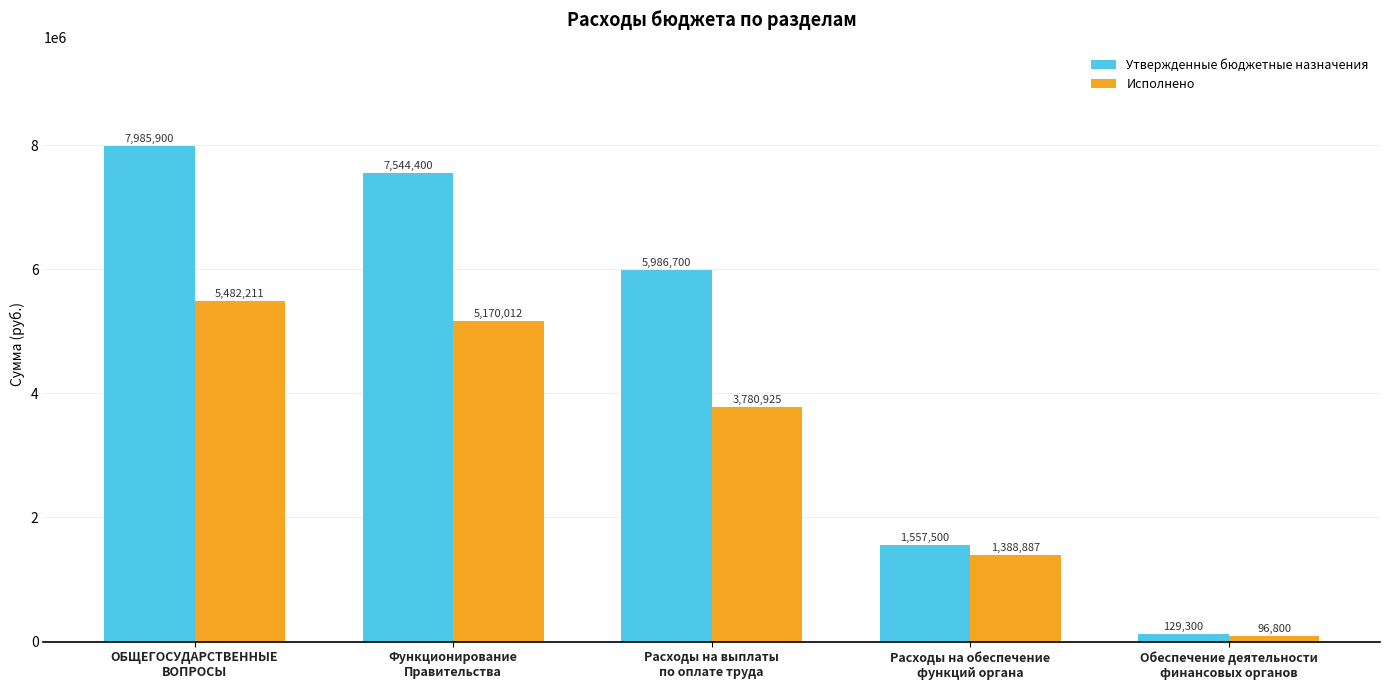

What are all the series names shown in the legend?

Утвержденные бюджетные назначения, Исполнено